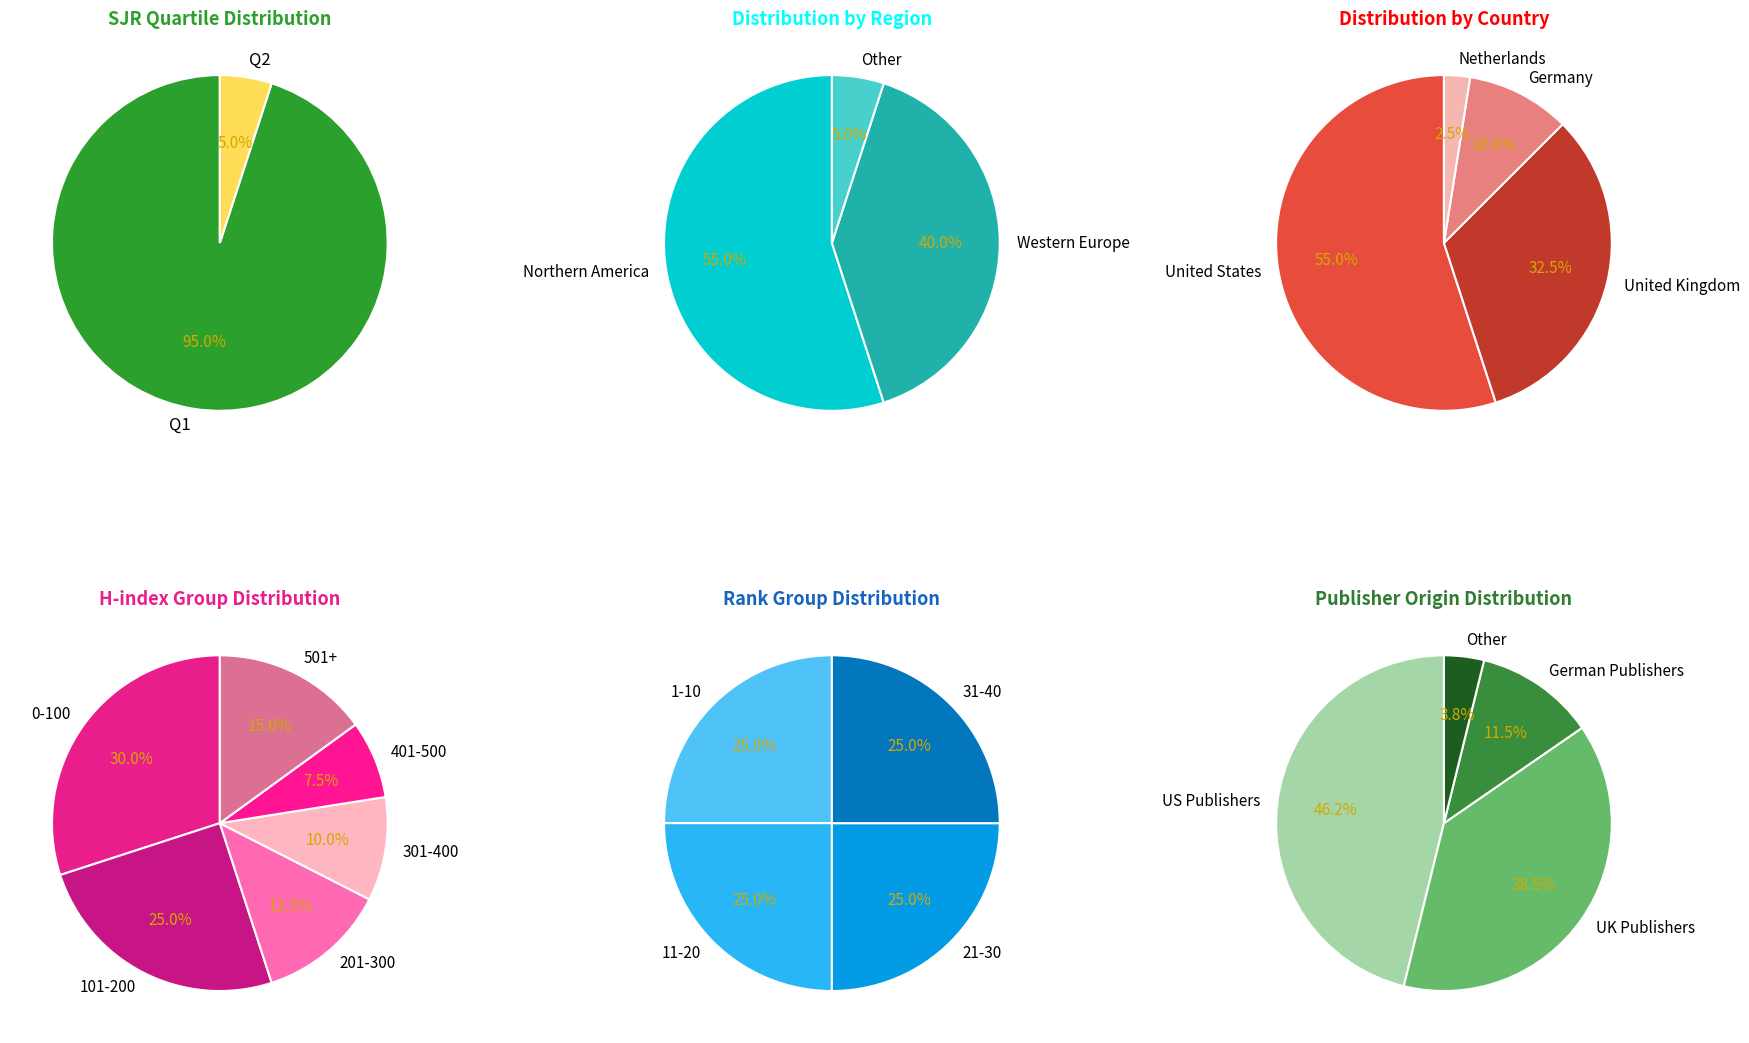

Combined, do Q1 and Q2 account for over 50%?

Yes